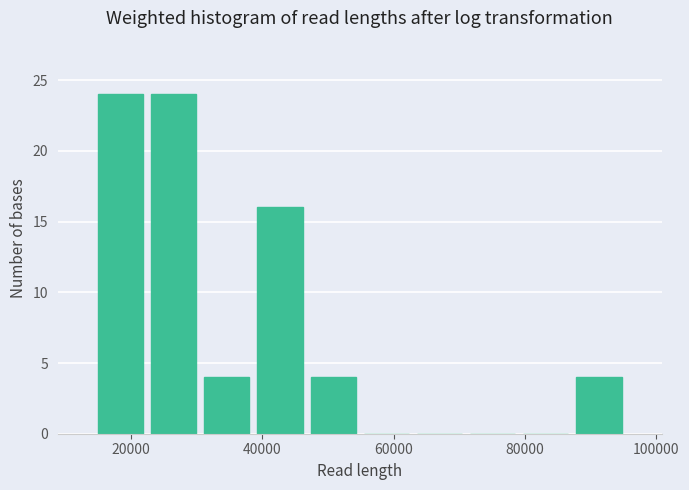

What is the height of the bar covering 30000 to 38000 on the x-axis? Neither the bar edges nor the heights are printed on the chart, so give them approximately, as read against the axes.

4